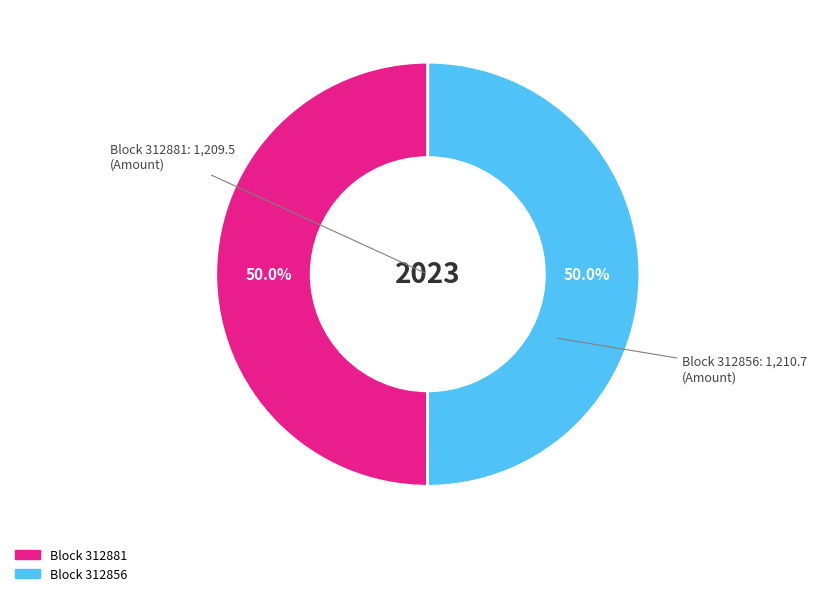

How many segments does this pie chart have?

2